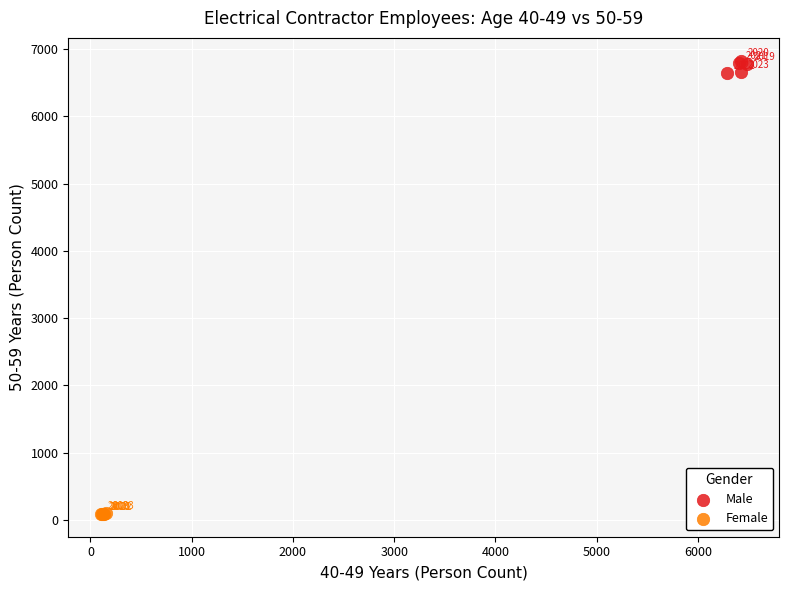

Which series reaches the maximum Y coordinate?

Male